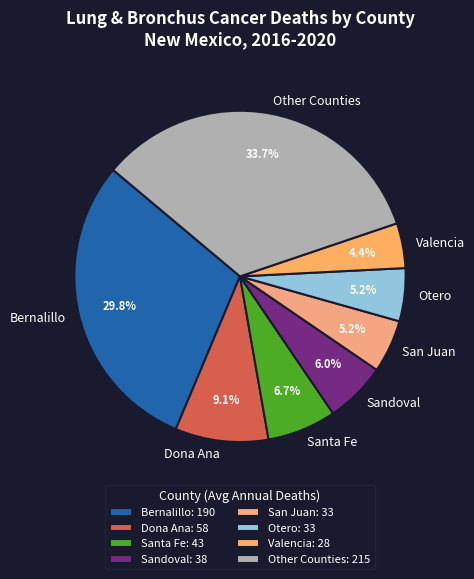

How many slices are in this pie chart?

8